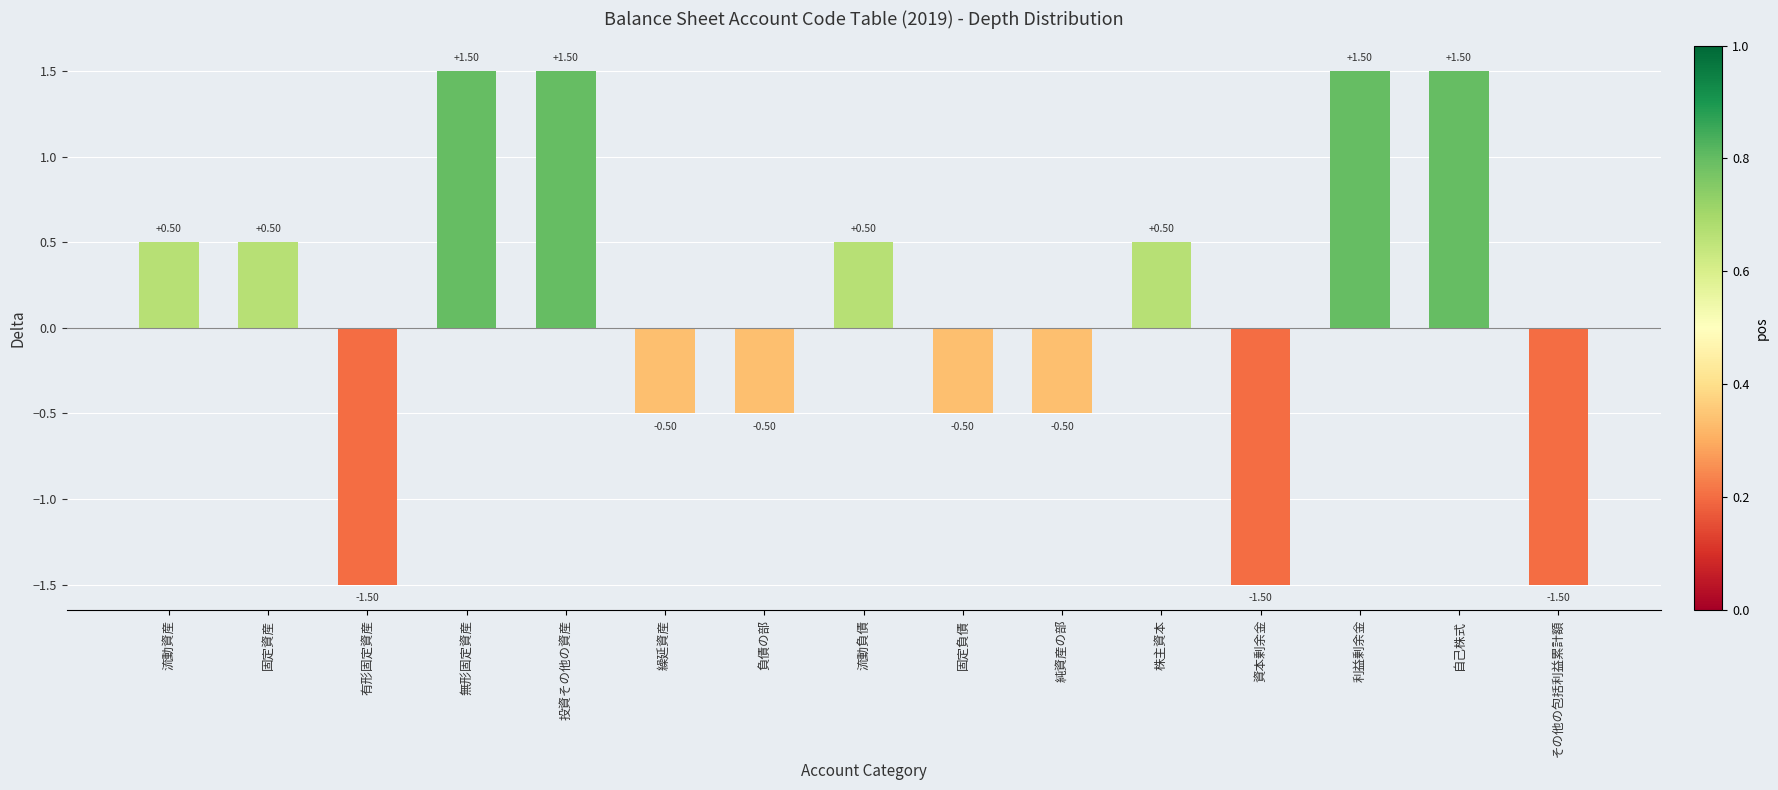

What position from the right is 有形固定資産?

13